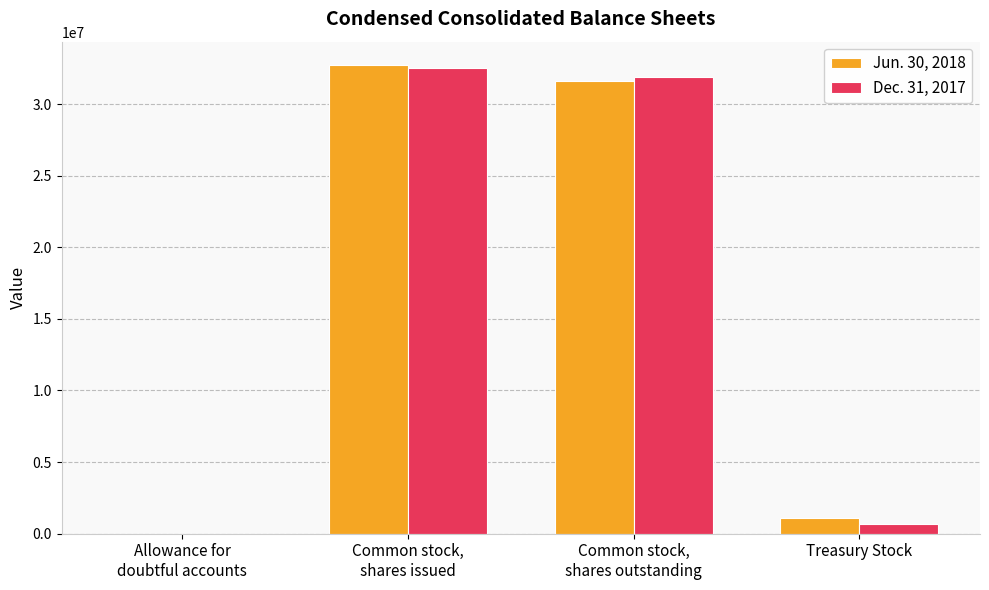

What is the average value of the Jun. 30, 2018 series?

16363164